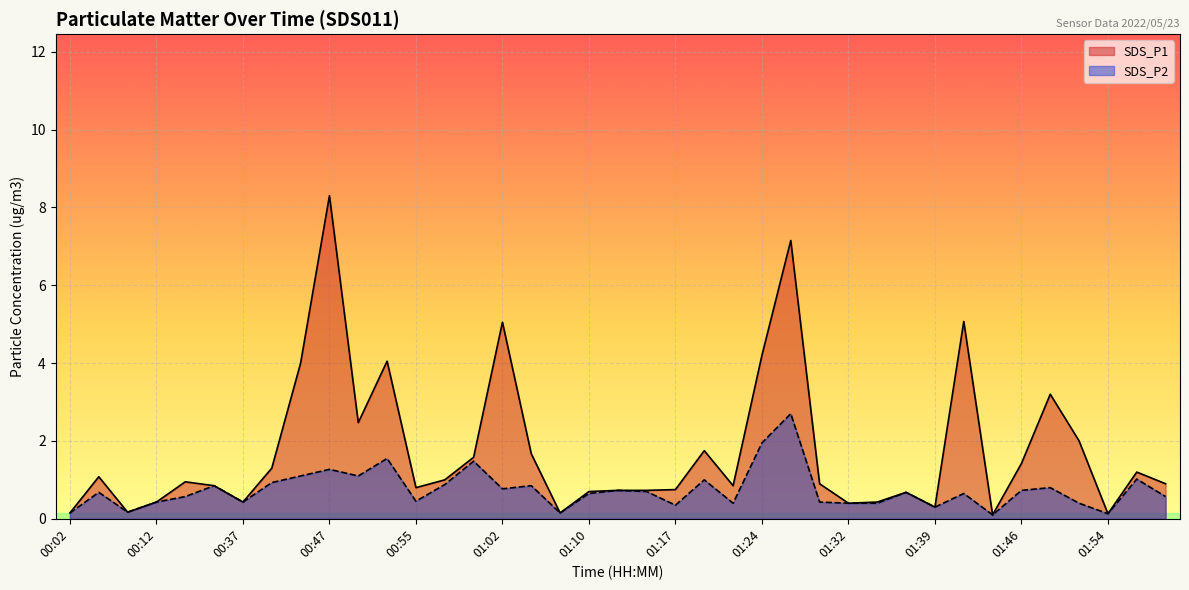

At which category does SDS_P1 reach its first local peak?

00:04